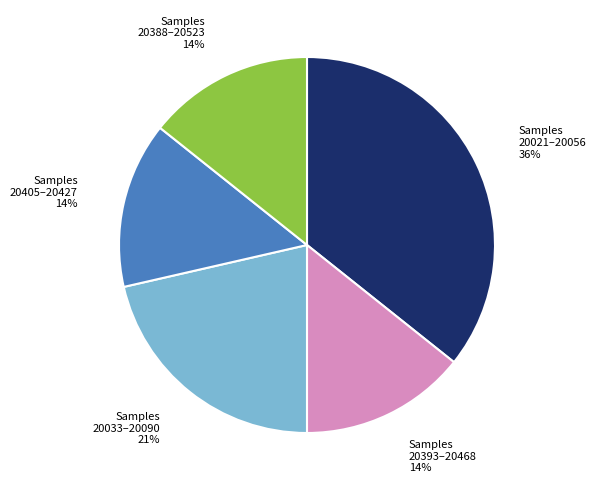

Is there a majority slice in this chart?

No